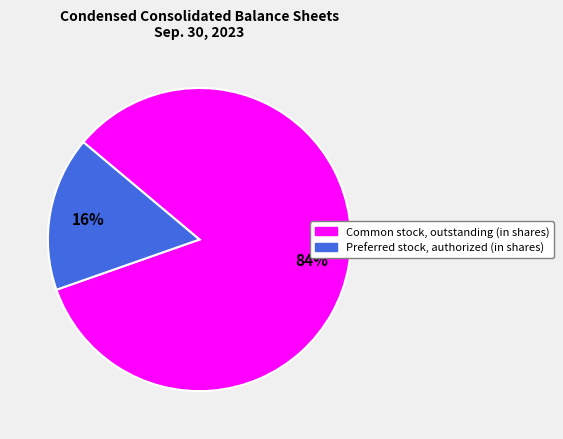

How many slices are in this pie chart?

2